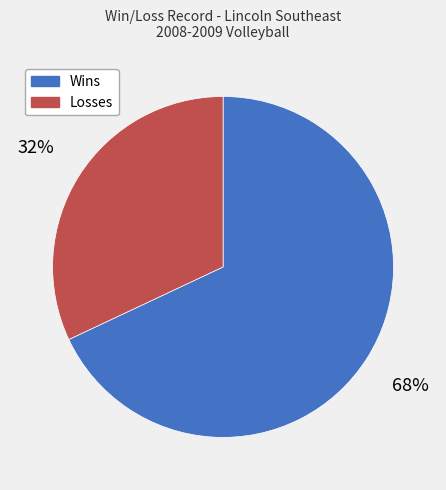

The Losses slice represents 32% of the pie. True or false?

True